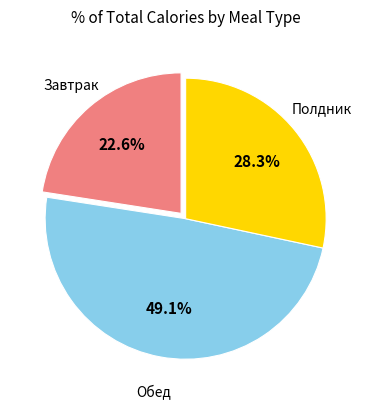

Does any single category account for the majority?

No